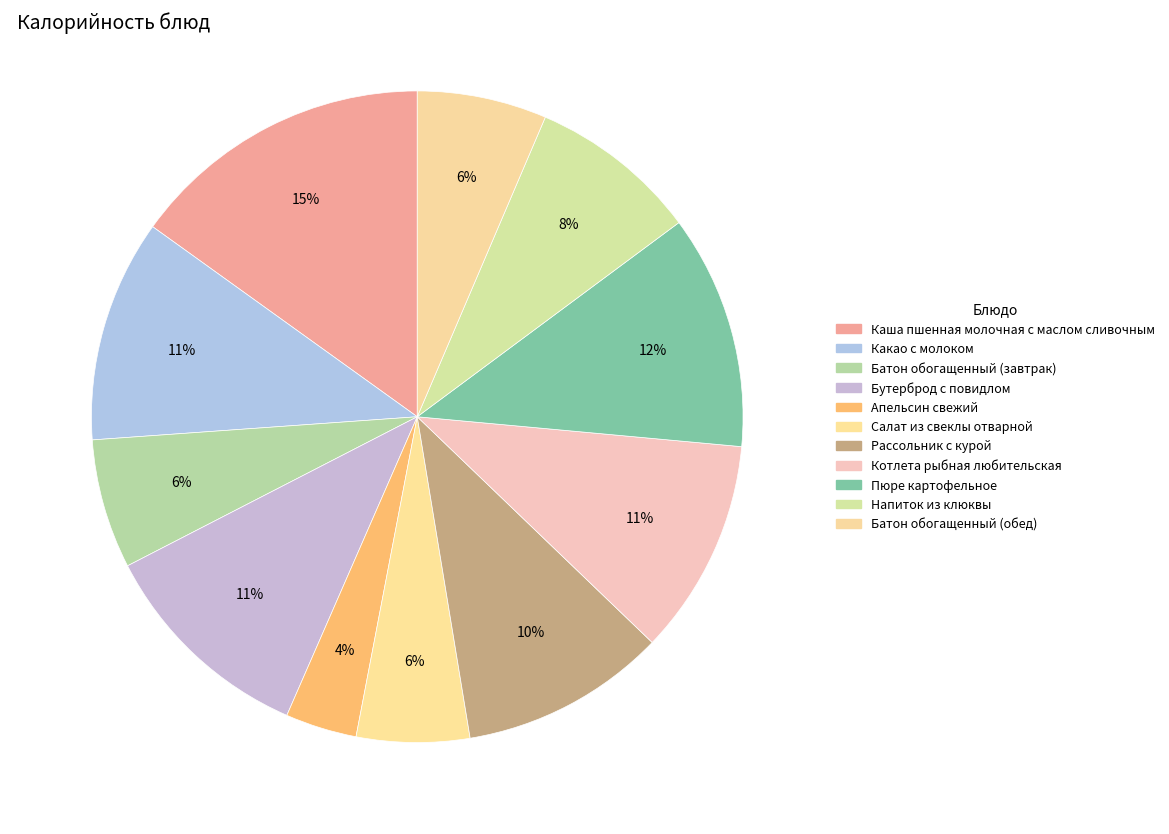

How many slices are in this pie chart?

11